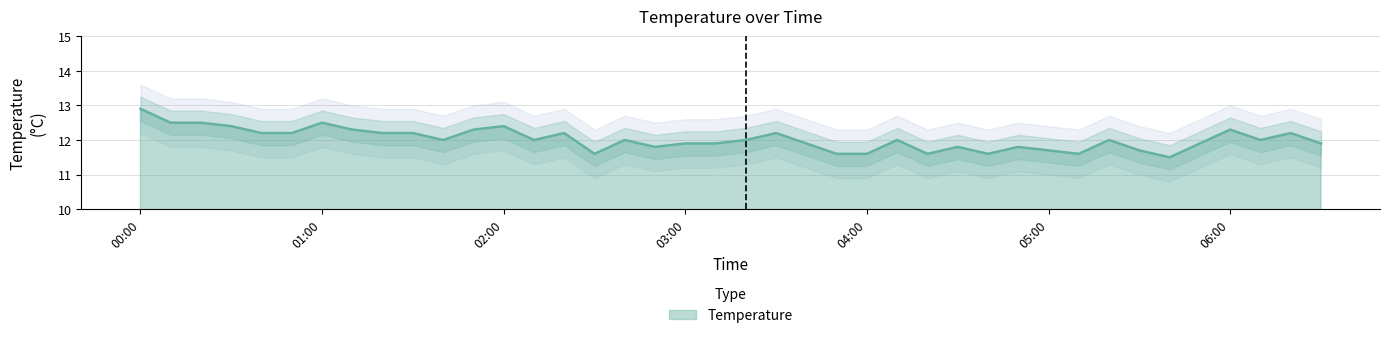

The value at 03:00 is 11.9. True or false?

True